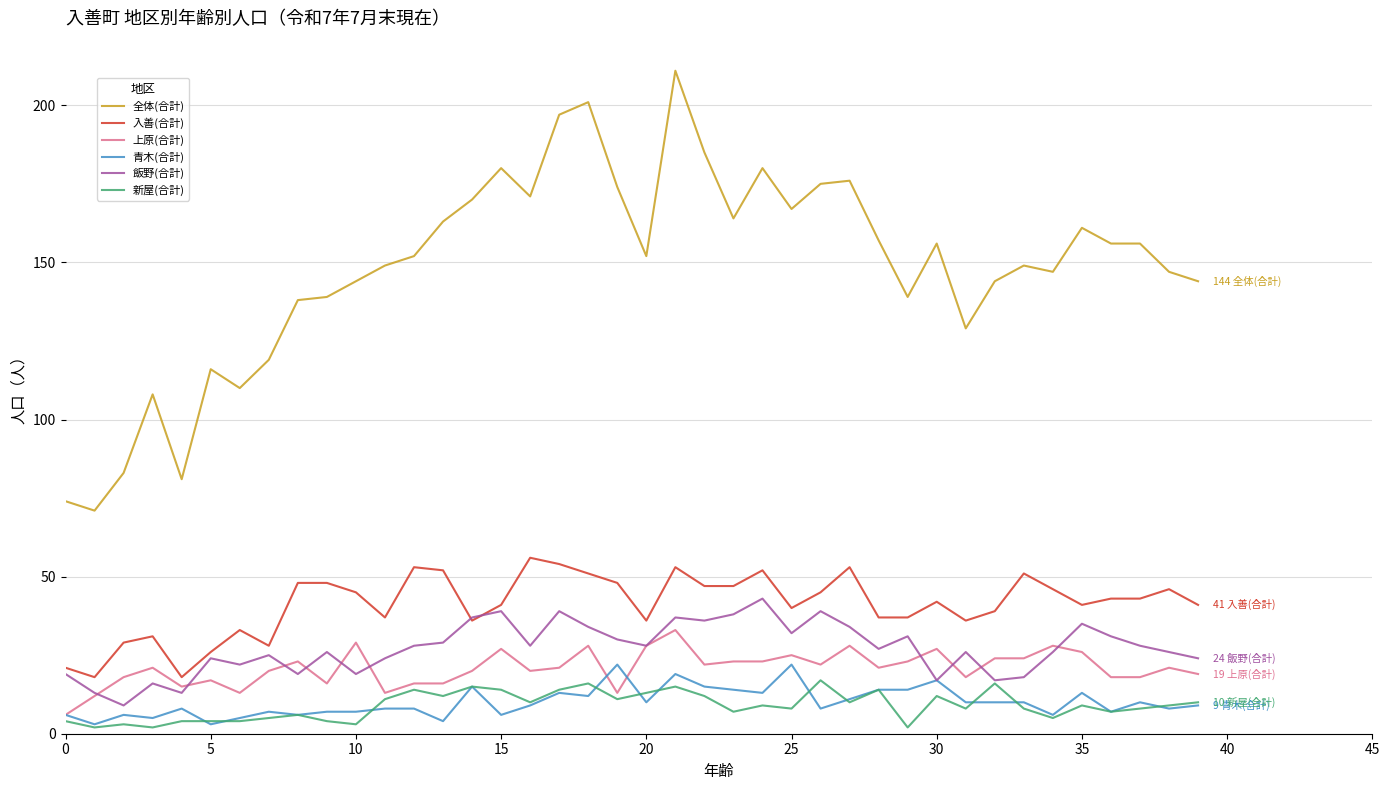

Which series has the largest total across all categories?

全体(合計)